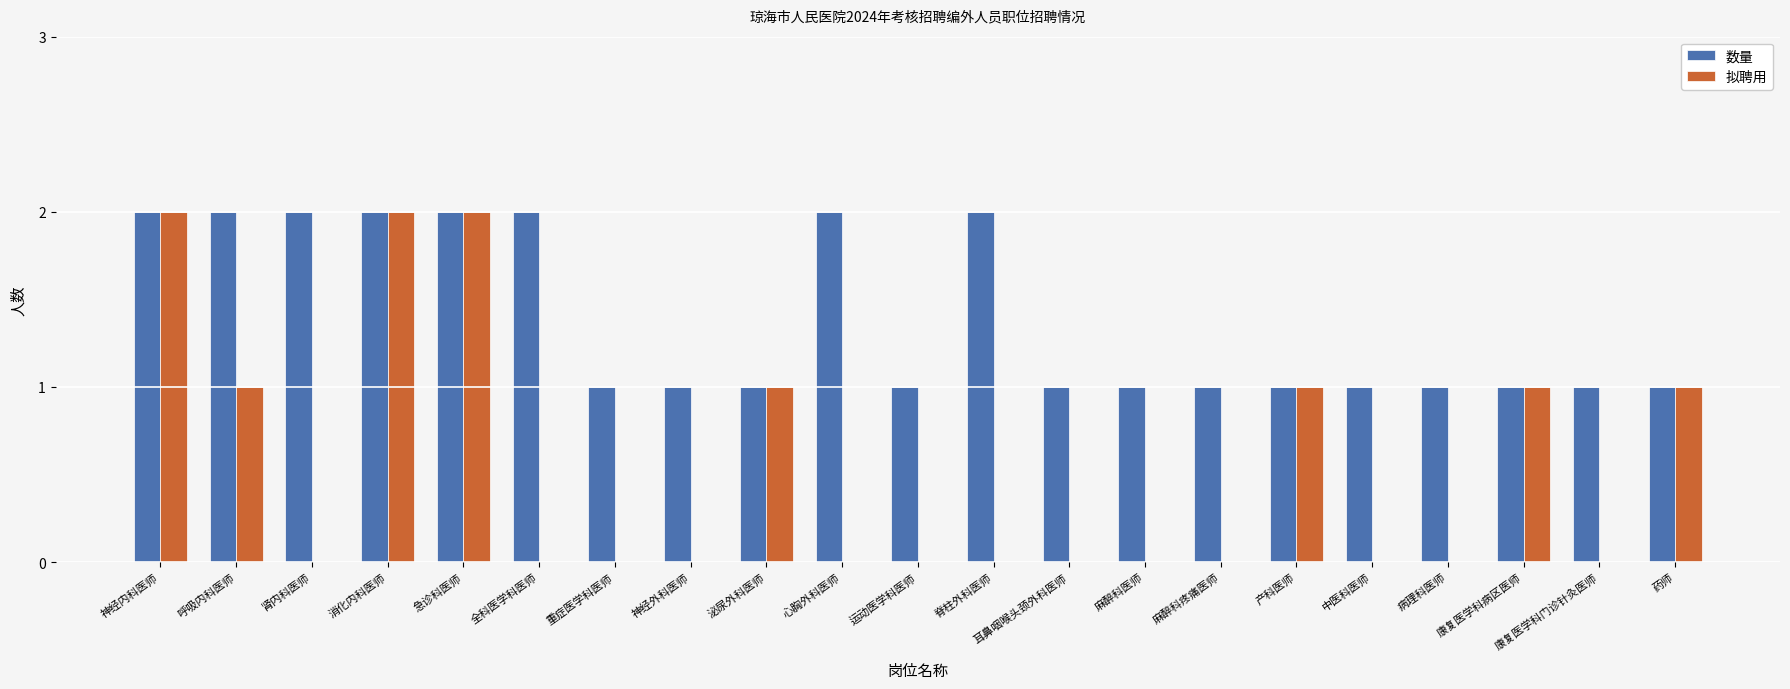

What is the sum of all 数量 values?

29